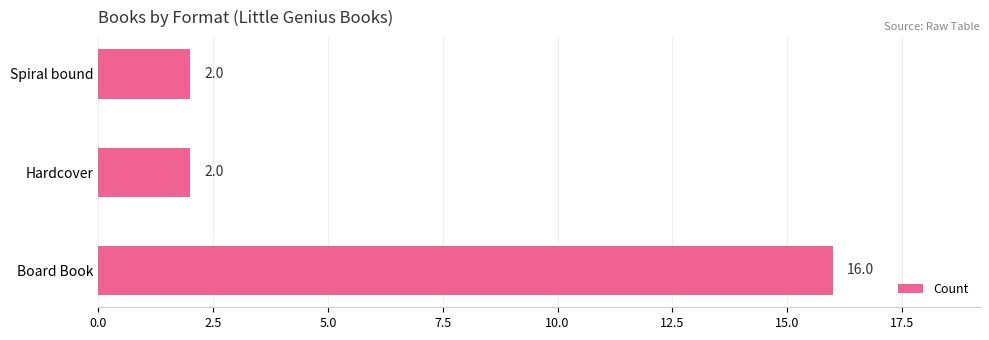

The chart shows a value of 6 at Board Book. True or false?

False